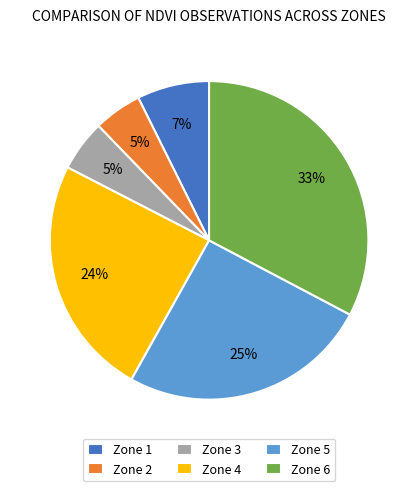

What is the largest slice in the pie chart?

Zone 6